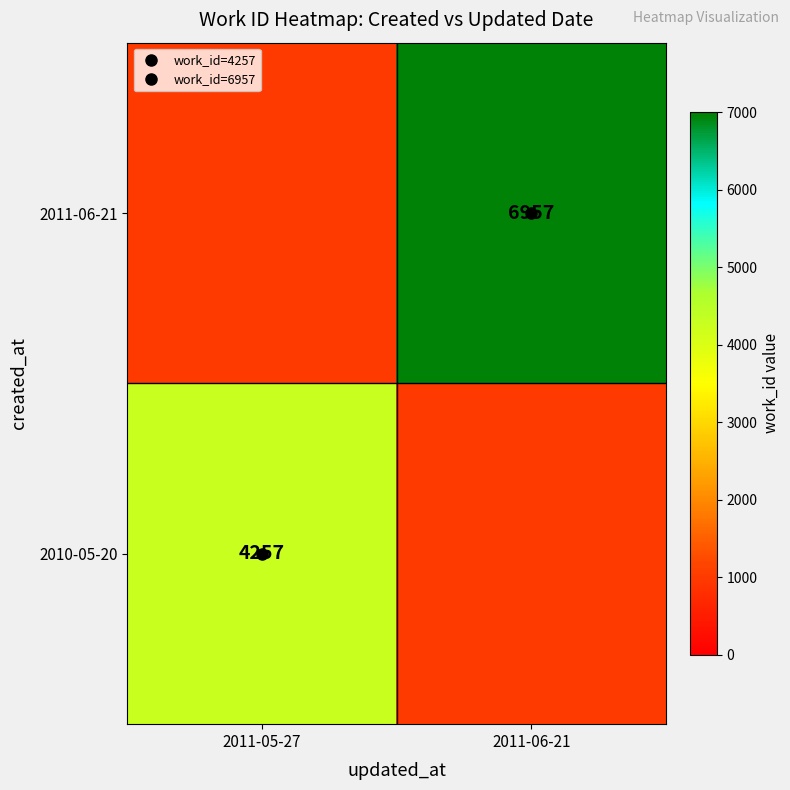

Which series has the widest spread of values?

2010-05-20